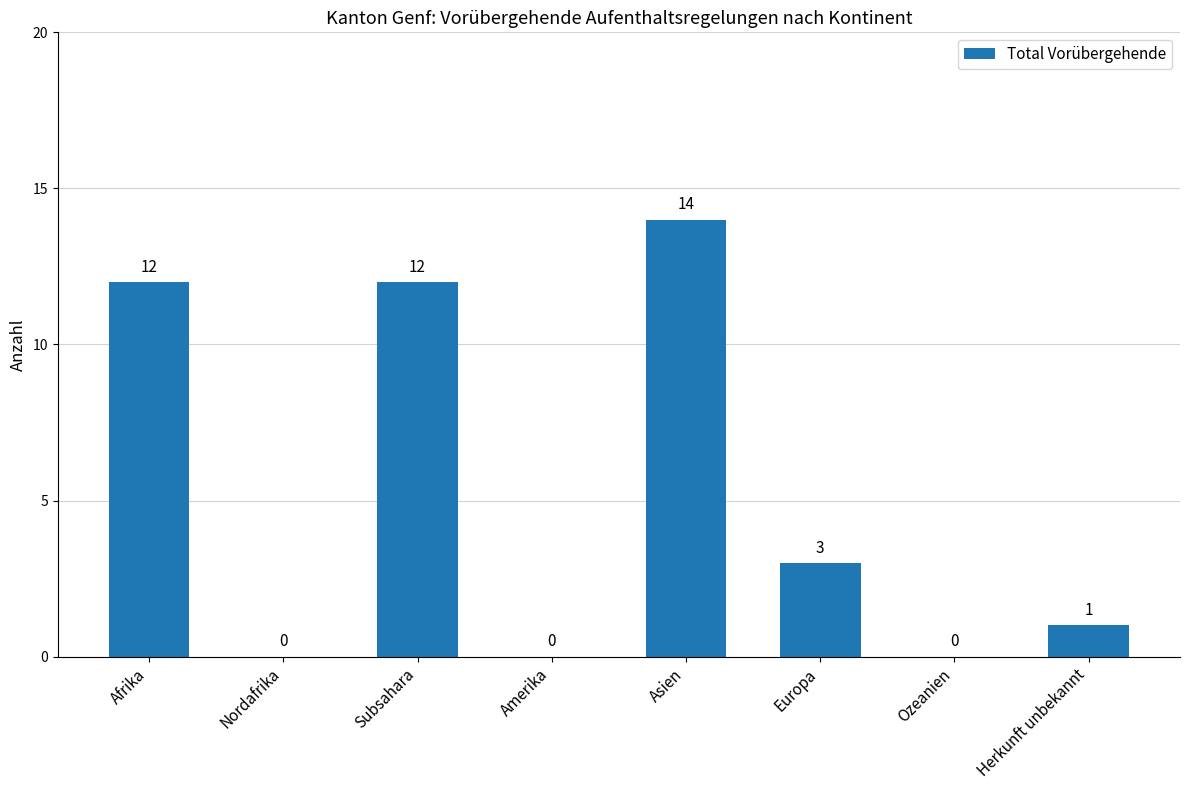

Reading left to right, what are all the values shown in this chart?

12	0	12	0	14	3	0	1